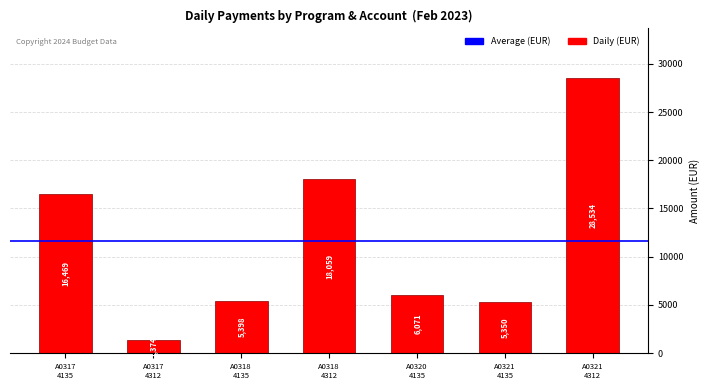

Where does the data first go above 6071?

A0317
4135